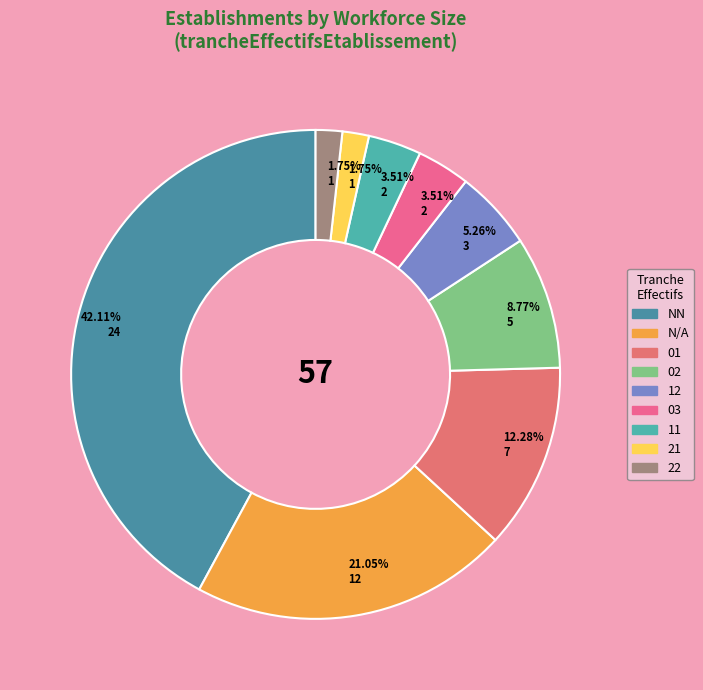

Count the number of slices in the pie.

9